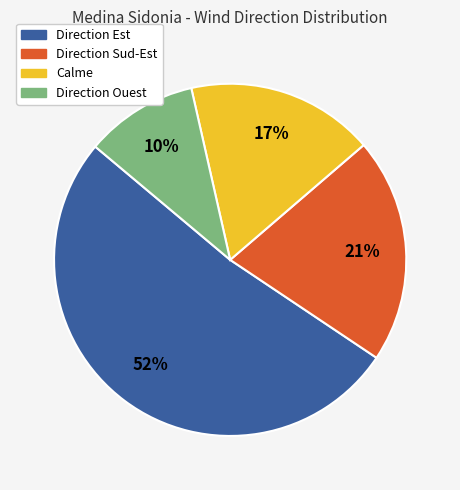

Does any single category account for the majority?

Yes